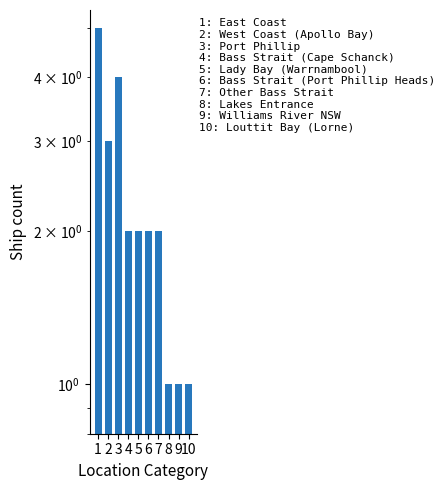

Rank the categories by value from highest to lowest.

1, 3, 2, 4, 5, 6, 7, 8, 9, 10